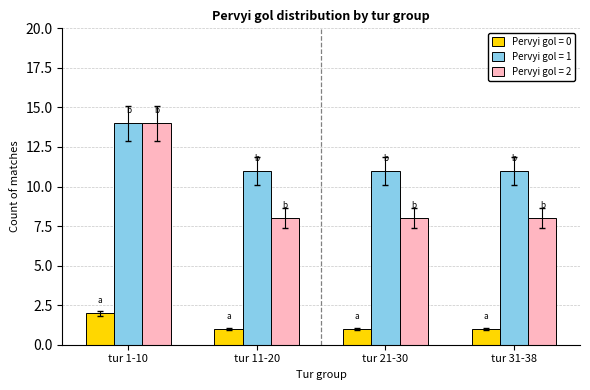

Which series has the widest spread of values?

Pervyi gol = 2